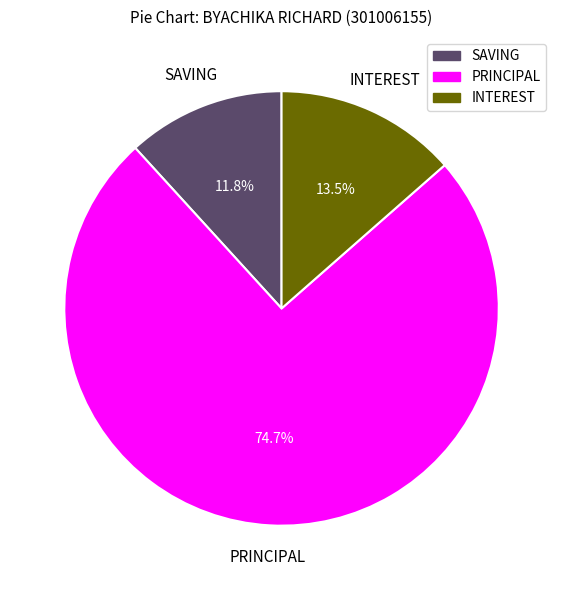

To the nearest percent, what is the difference between the SAVING and PRINCIPAL slice percentages?

63%